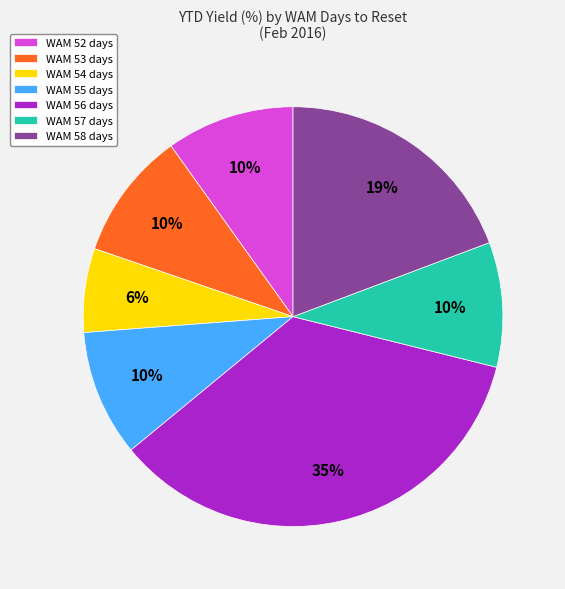

What is the smallest slice in the pie chart?

WAM 54 days